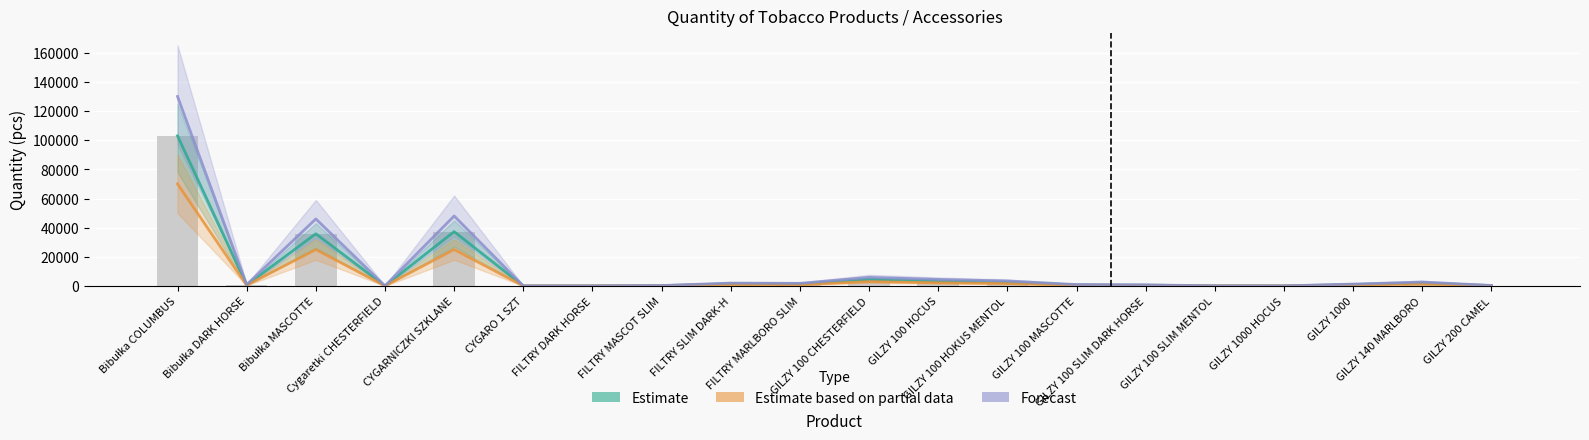

Rank the series by their maximum value, from lowest to highest.

Estimate based on partial data, Estimate, Forecast